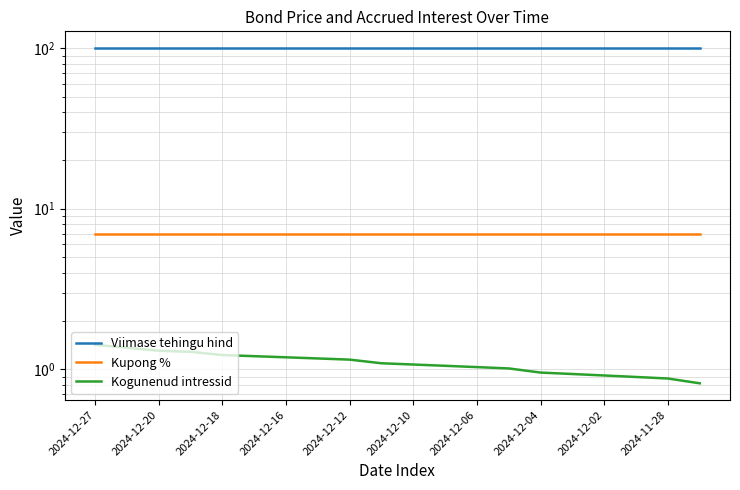

Reading left to right, list all the values displayed in this chart.

Viimase tehingu hind: 100.2	100.2	100.2	100.2	100.2	100.2	100.2	100.2	100.2	100.2	100.2	100.2	100.2	100.2	100.2	100.2	100.2	100.2	100.2	100.2
Kupong %: 7.0	7.0	7.0	7.0	7.0	7.0	7.0	7.0	7.0	7.0	7.0	7.0	7.0	7.0	7.0	7.0	7.0	7.0	7.0	7.0
Kogunenud intressid: 1.4	1.4	1.3	1.3	1.2	1.2	1.2	1.2	1.1	1.1	1.1	1.1	1.0	1.0	1.0	0.9	0.9	0.9	0.9	0.8